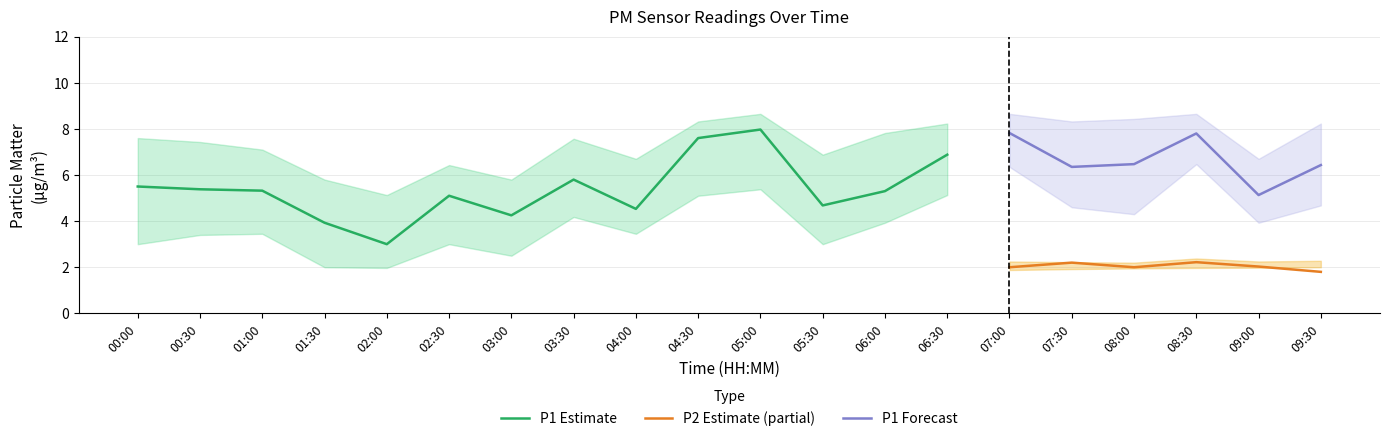

True or false: P1 Forecast and P2 Estimate (partial) cross at least once.

False